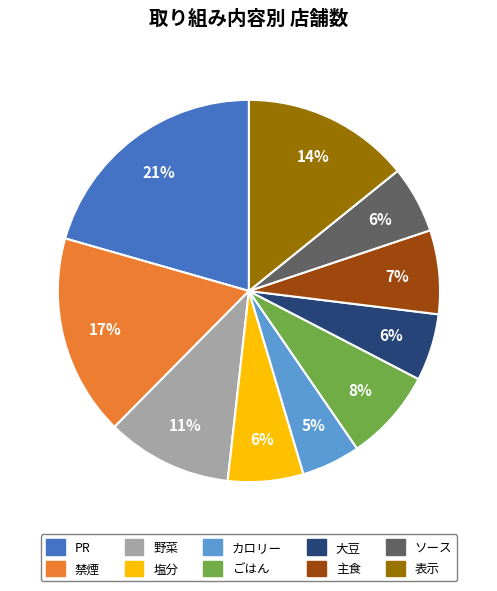

To the nearest percent, what is the difference between the largest and smallest slice percentages?

16%